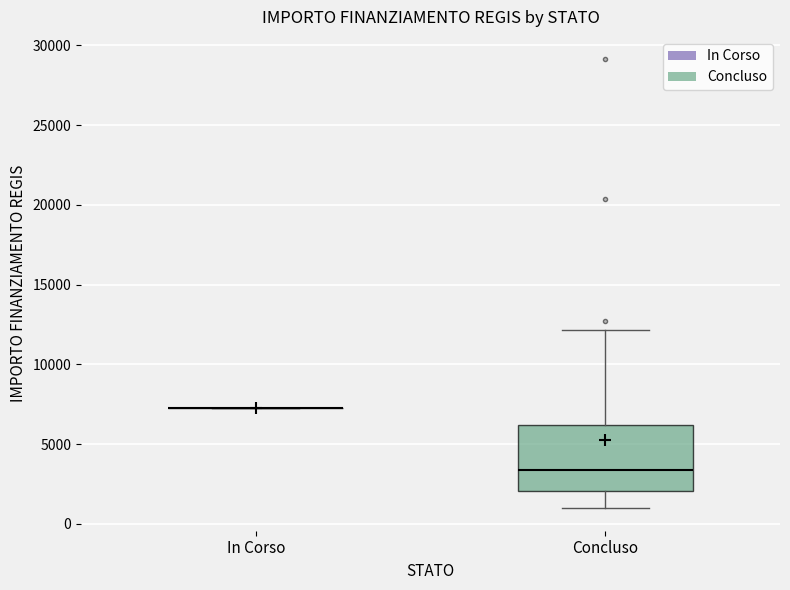

Reading left to right, read every box against the y-axis: the position of its median line, the range the box covers, and the ends of its whiskers. The values are not printed on the chart, so give them approximately, as read against the axis.

In Corso: box collapsed to a line at 7500, whiskers 7500 to 7500
Concluso: median 3500, box 2000 to 6000, whiskers 1000 to 12000